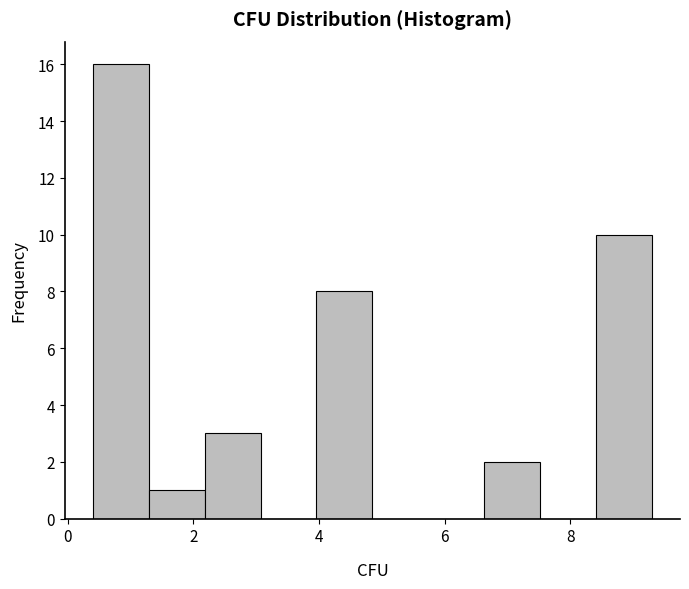

Which range on the x-axis has the tallest bar?

0.4 to 1.2